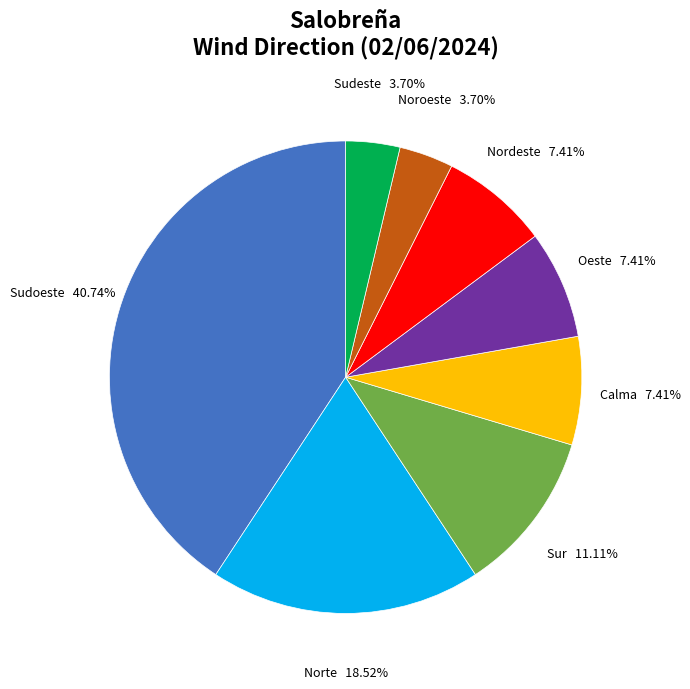

Is Sur the majority of the pie?

No